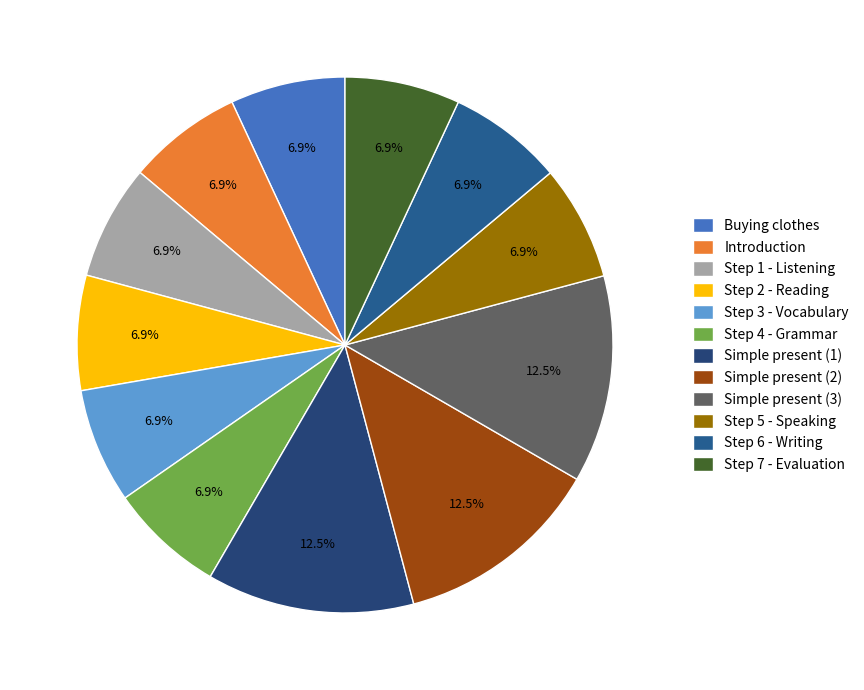

How many slices are in this pie chart?

12